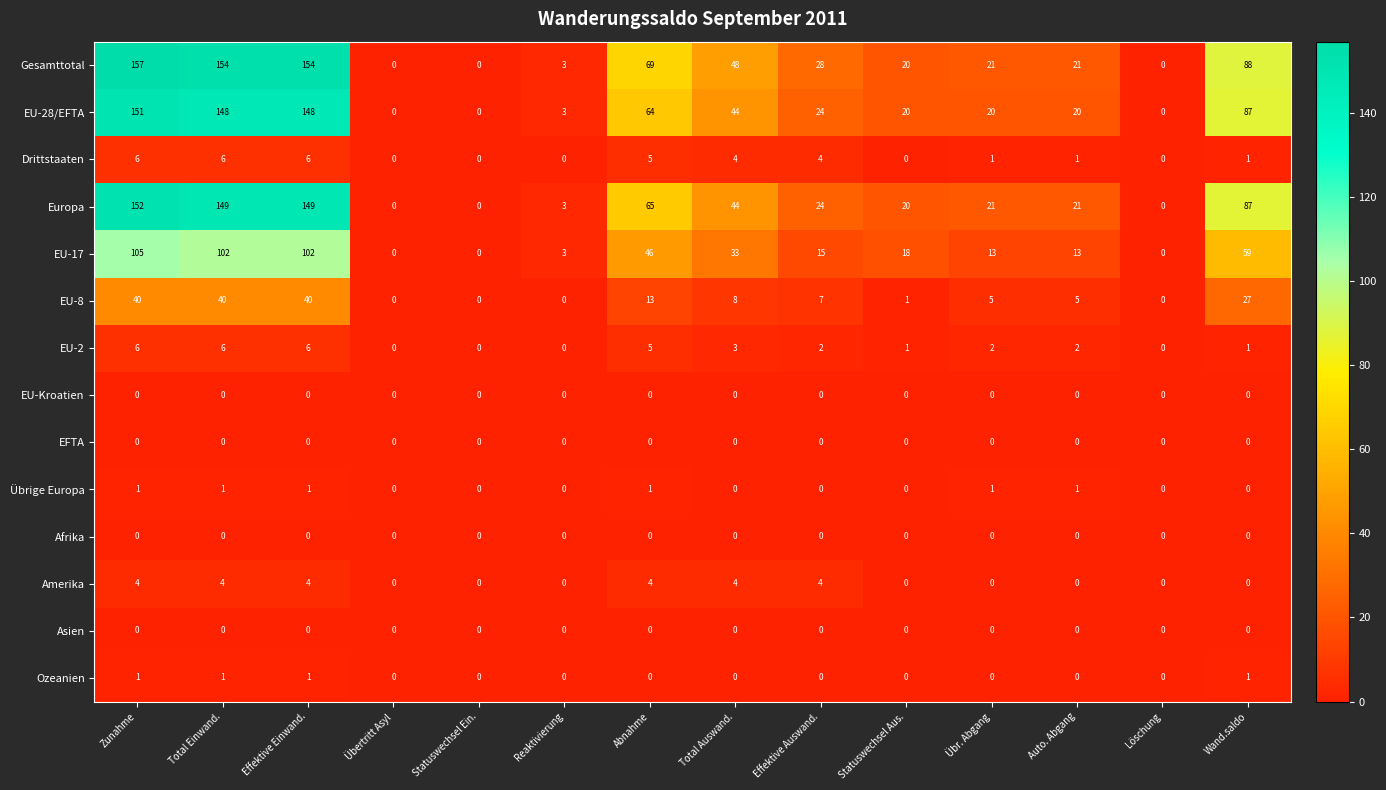

True or false: Gesamttotal has a value of 154 at Effektive Einwand..

True